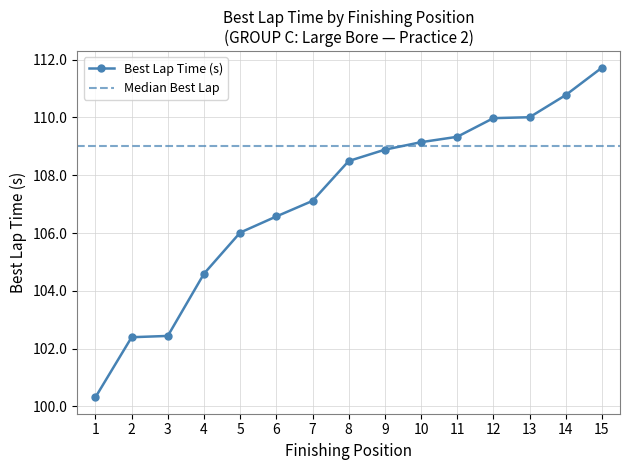

Which category has the highest value in the Best Lap Time (s) series?

15